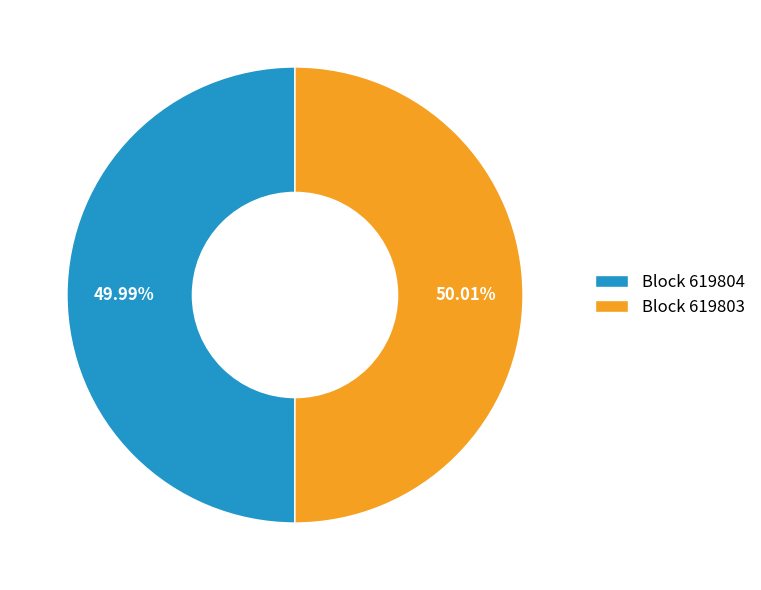

How many slices are in this pie chart?

2